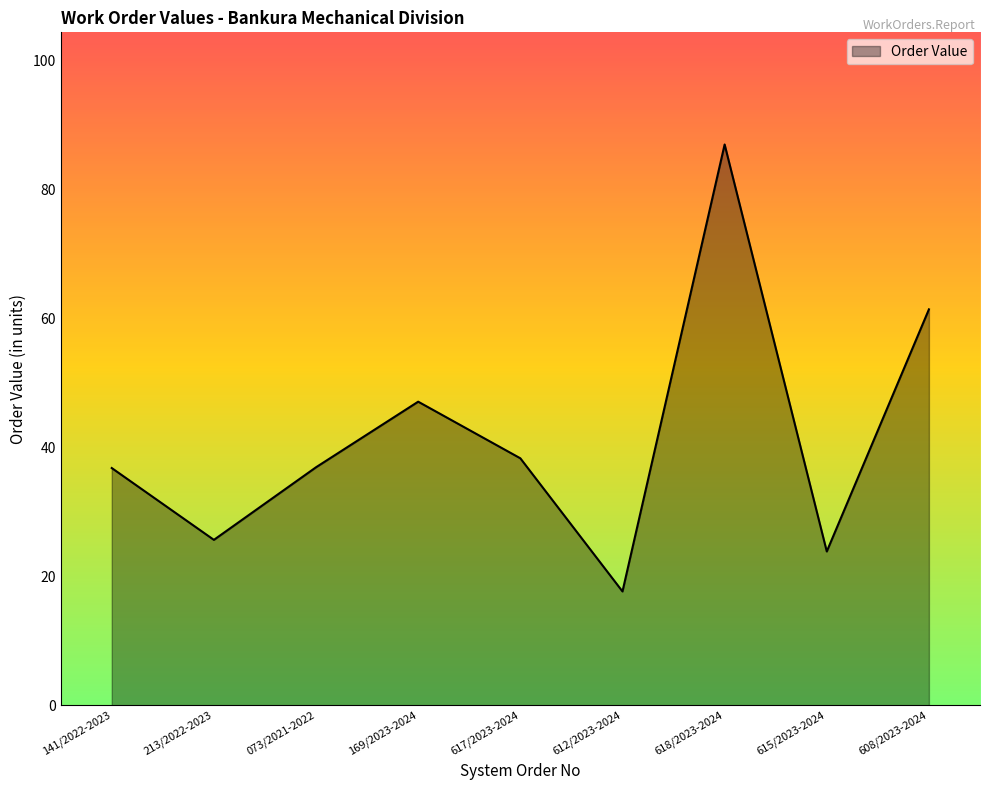

At which label is the value closest to 52?

169/2023-2024